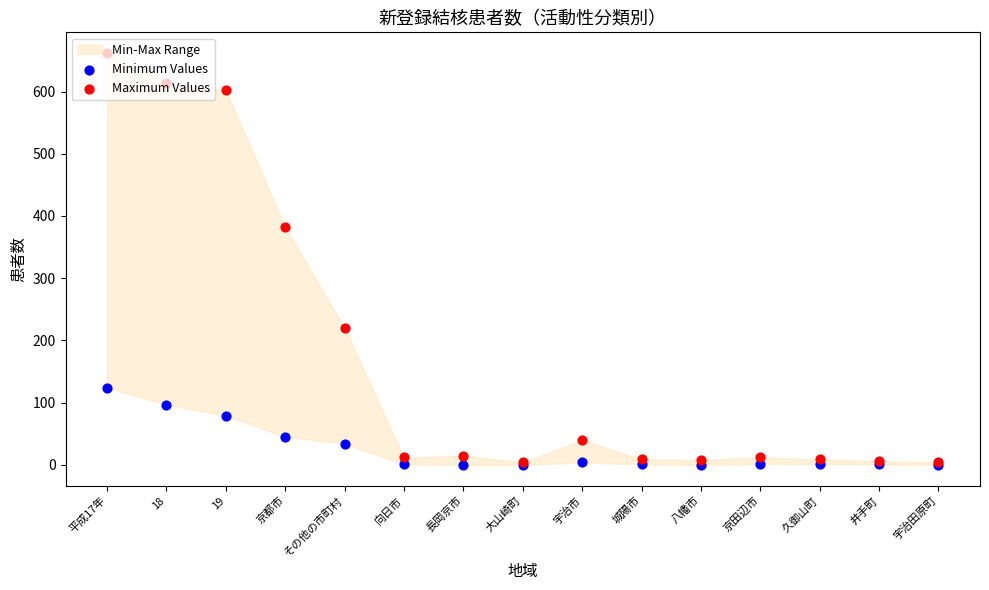

Which series has the largest total across all categories?

Maximum Values